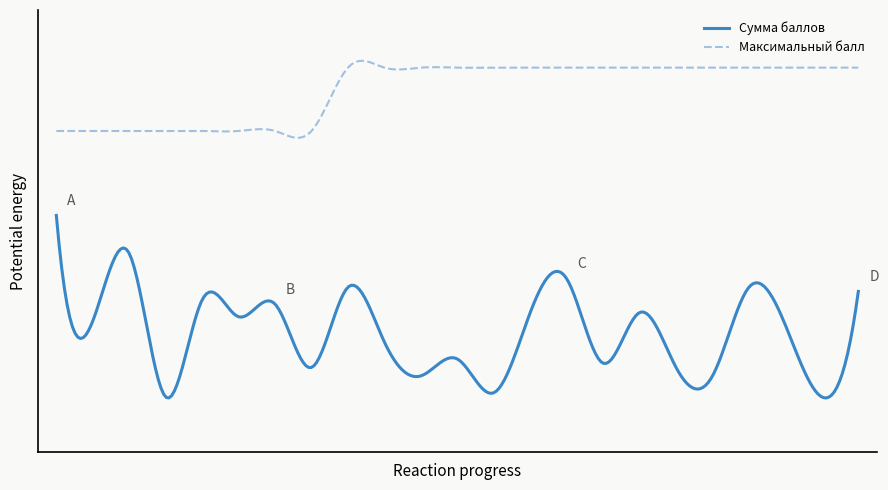

What are all the series names shown in the legend?

Сумма баллов, Максимальный балл